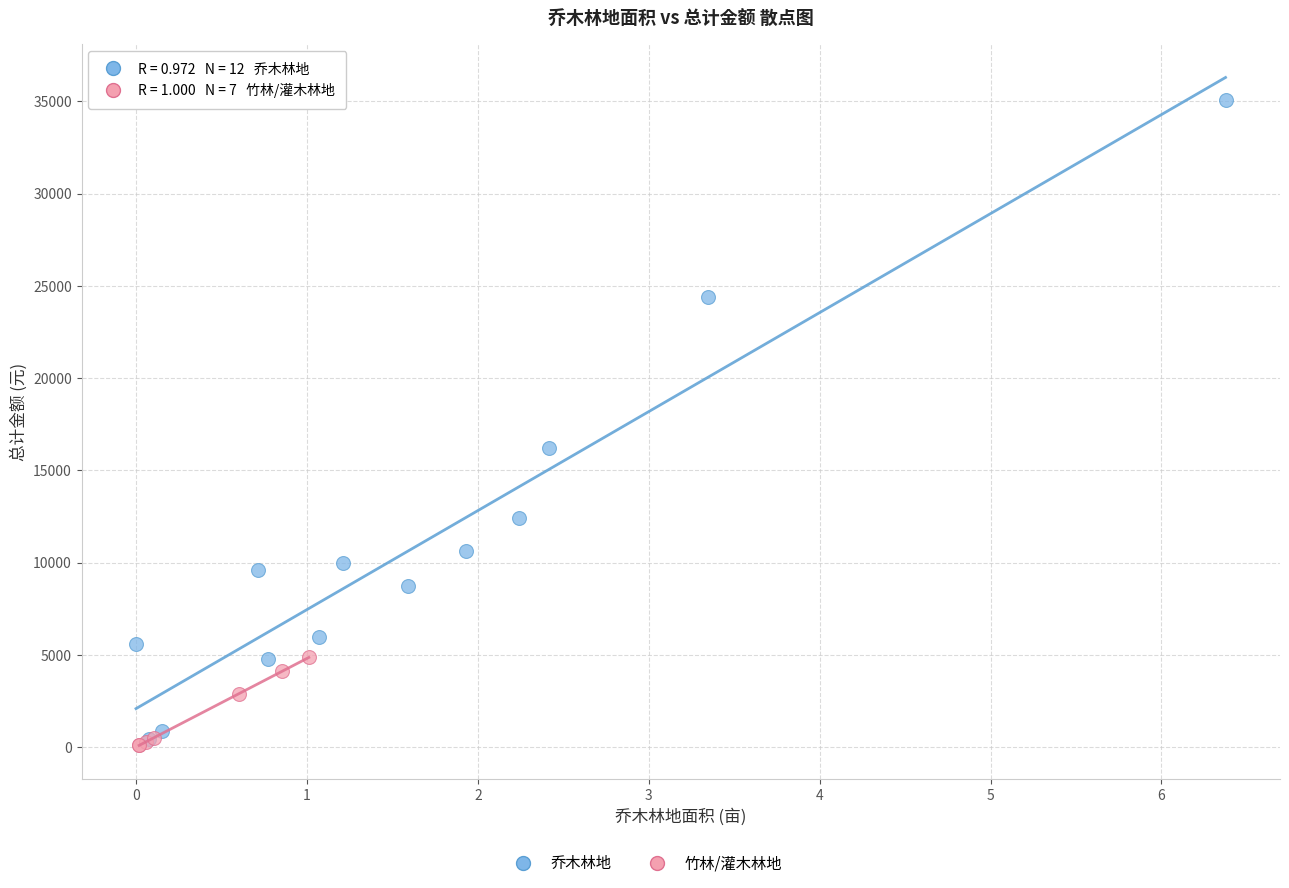

Which series reaches the maximum Y coordinate?

乔木林地